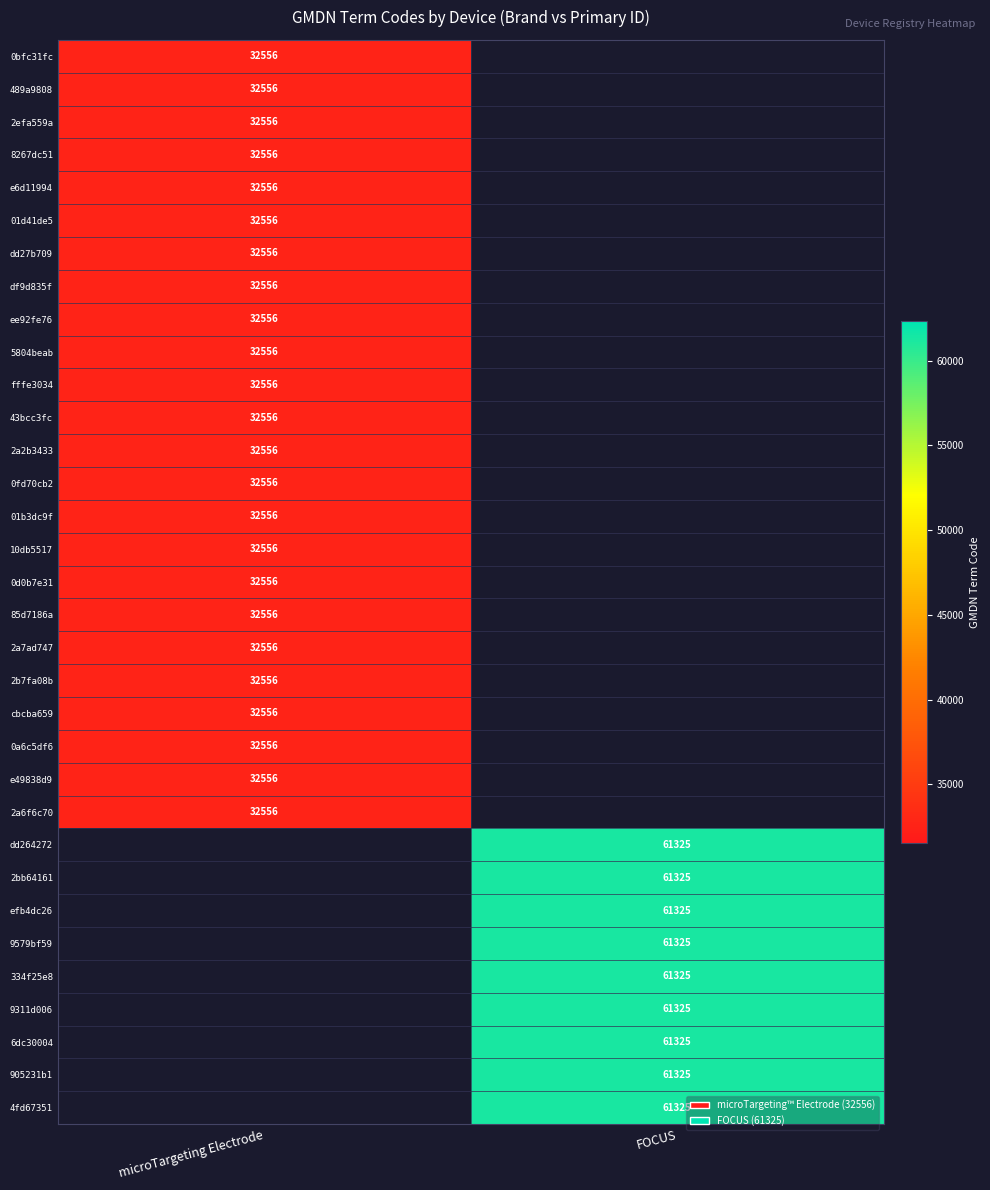

True or false: 9311d006 has a value of 81120 at FOCUS.

False